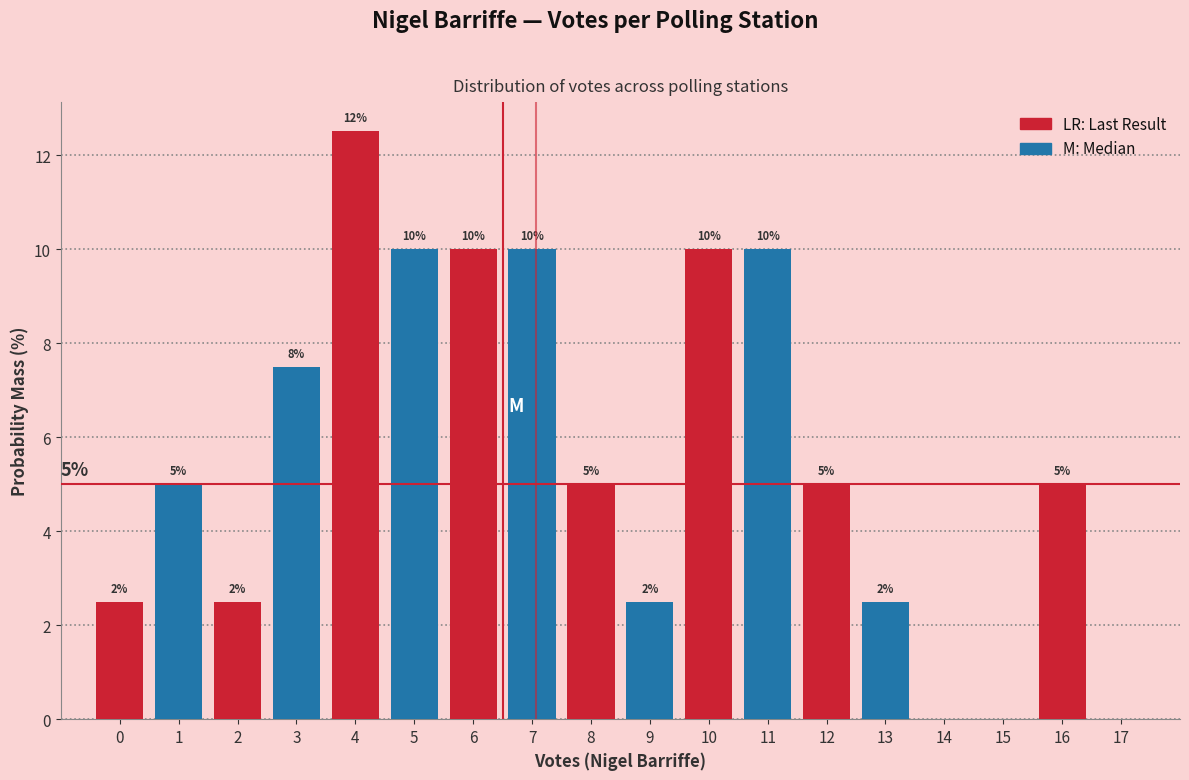

Which range on the x-axis has the tallest bar?

3.5 to 4.5